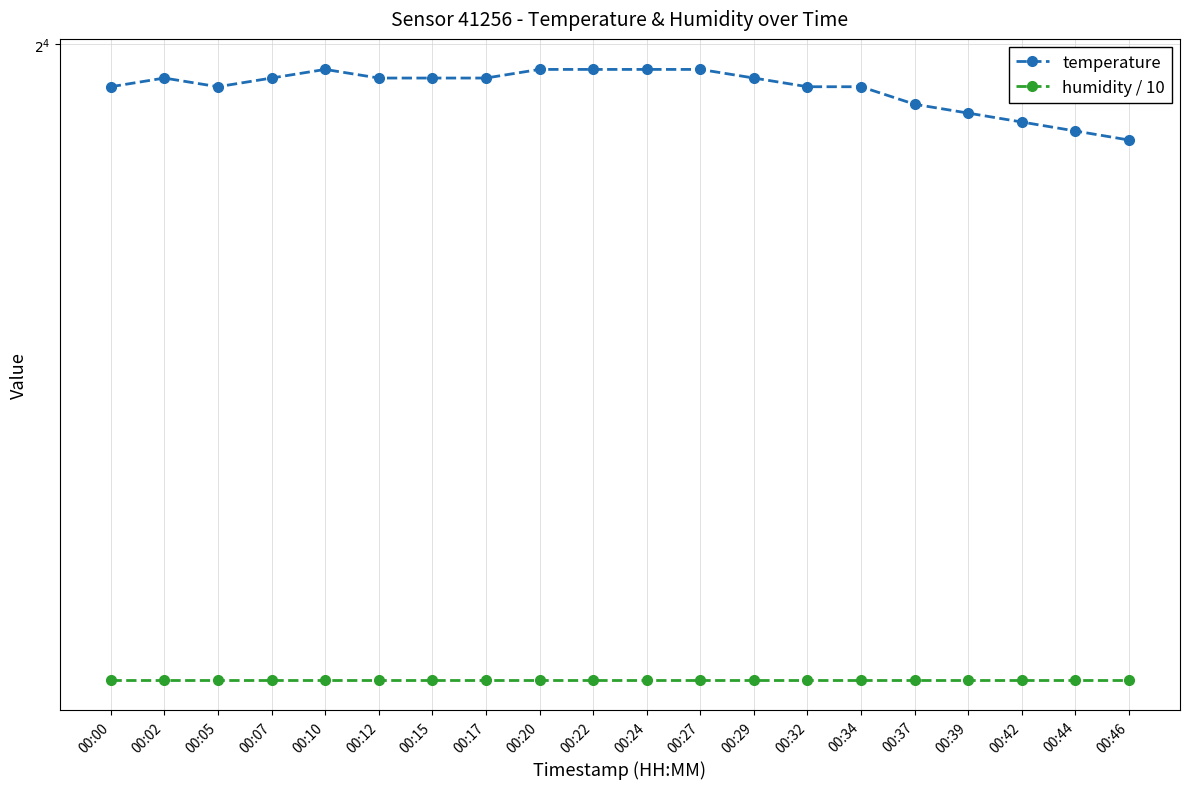

True or false: temperature has more than 0 points higher than both neighbors.

True